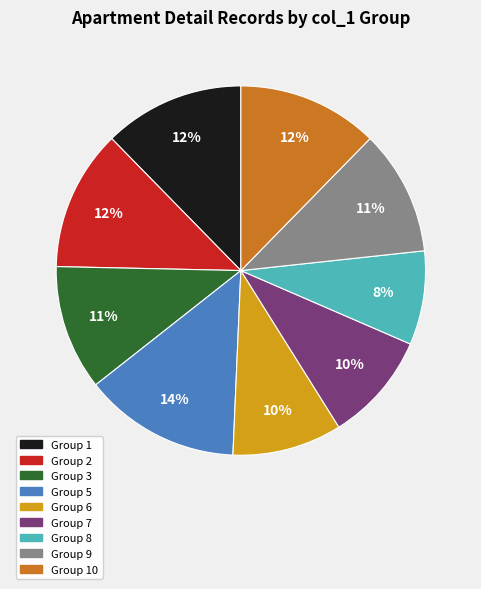

To the nearest percent, what is the average slice percentage?

11%